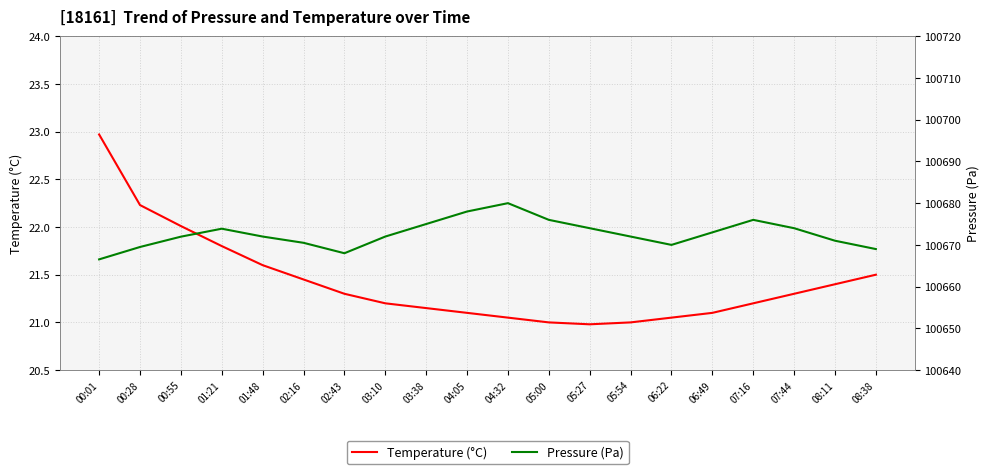

The Temperature (°C) series shows 21.2 at 03:10. True or false?

True